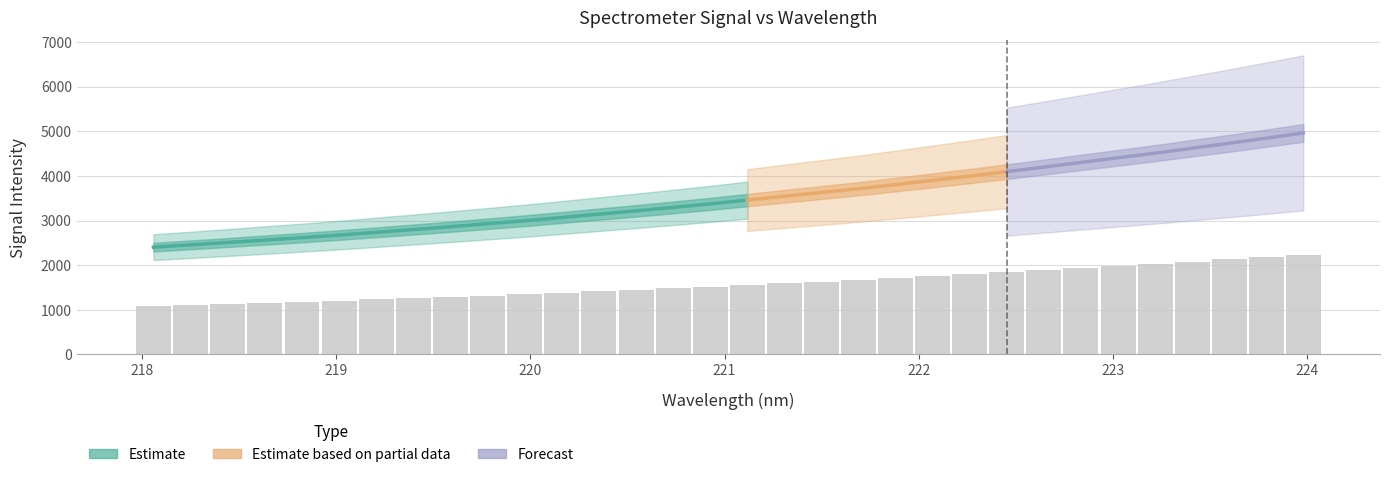

What is the label of the 24th bar from the left?

222.4538